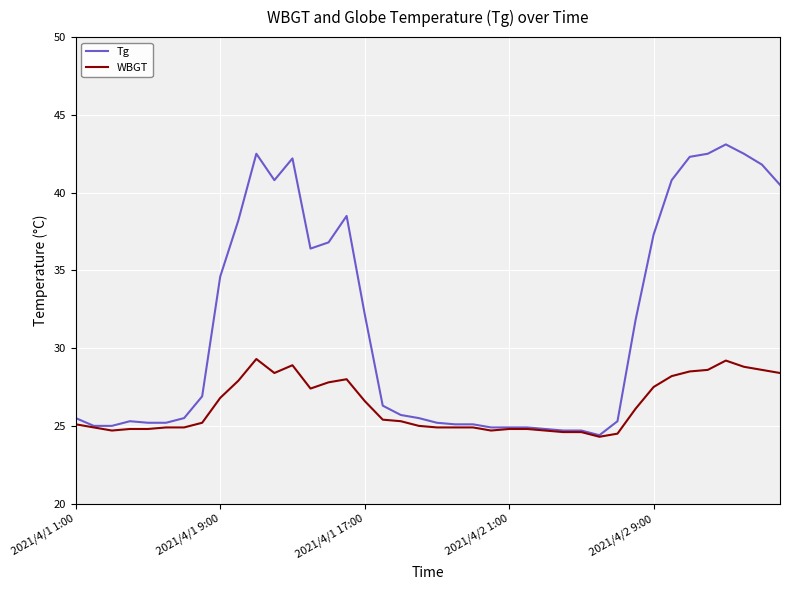

List the series in order of their peak value, lowest first.

WBGT, Tg